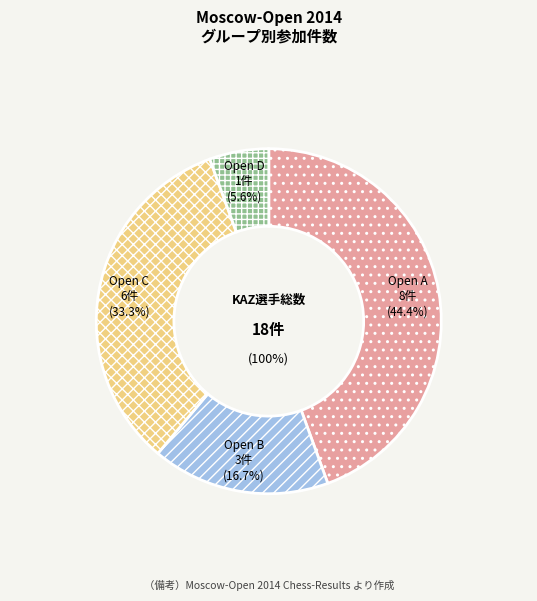

To the nearest percent, what portion does Open A represent?

44%